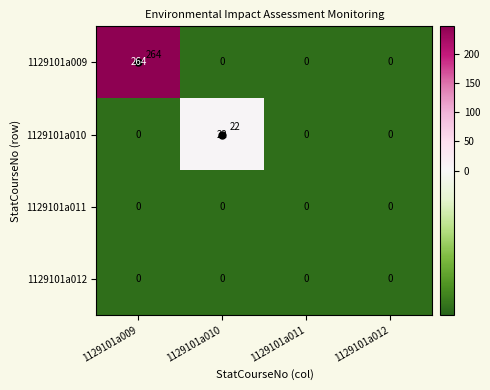

How many series are shown in this chart?

4